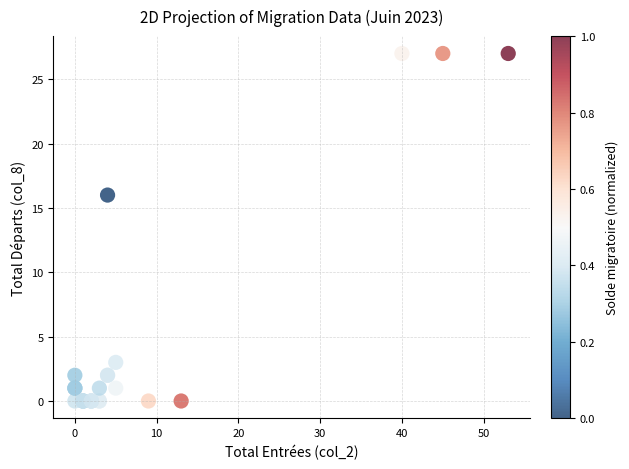

What Y value in the scatter plot is closest to 13?

16